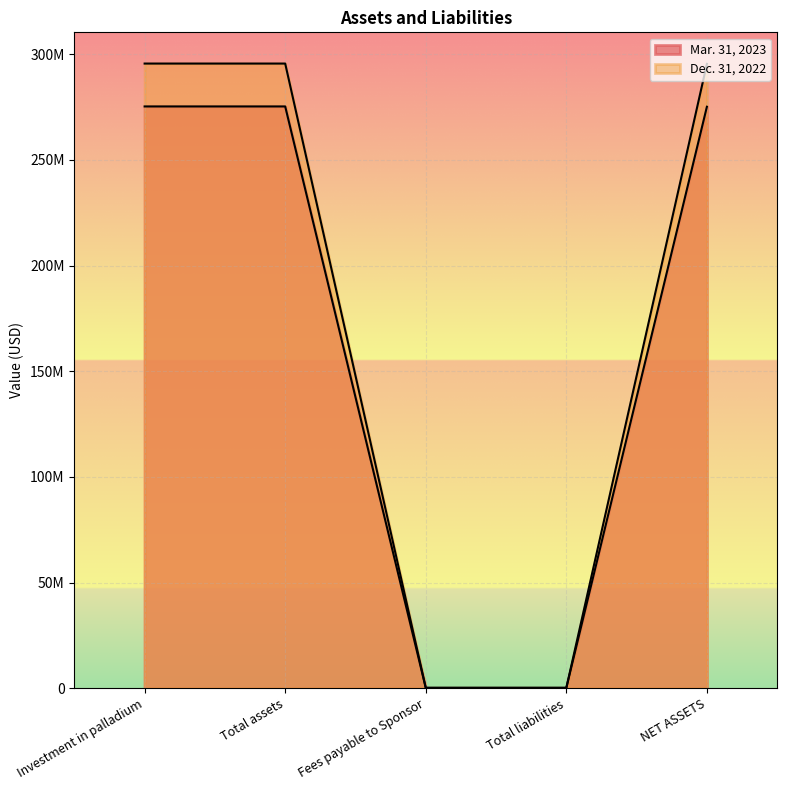

What is the label of the 2nd point from the left?

Total assets